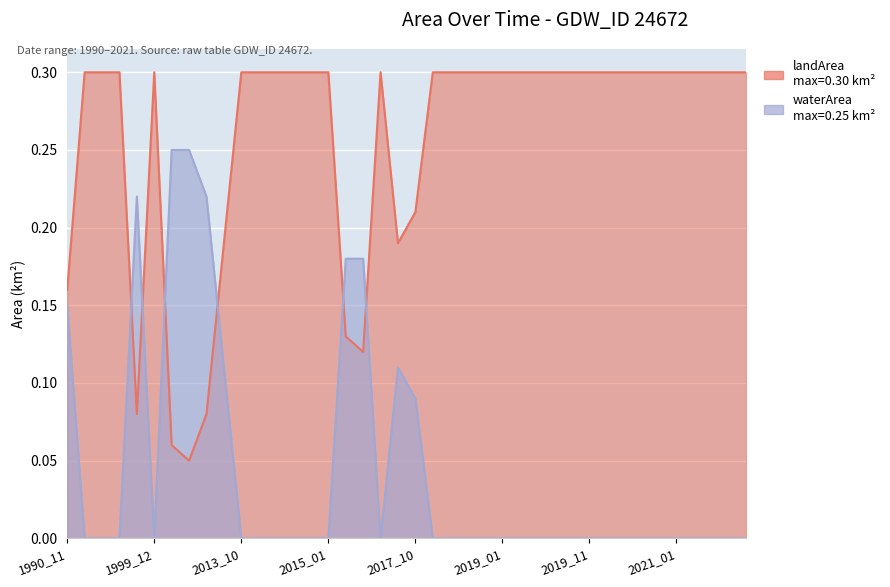

Rank the categories by waterArea value from highest to lowest.

2006_12, 2007_01, 1997_11, 2012_02, 2015_03, 2015_11, 1990_11, 2013_09, 2016_11, 2017_10, 1992_12, 1993_01, 1993_03, 1999_12, 2013_10, 2013_11, 2013_12, 2014_10, 2014_11, 2015_01, 2016_02, 2018_01, 2018_10, 2018_11, 2018_12, 2019_01, 2019_02, 2019_03, 2019_09, 2019_10, 2019_11, 2019_12, 2020_02, 2020_10, 2020_12, 2021_01, 2021_03, 2021_09, 2021_11, 2021_12